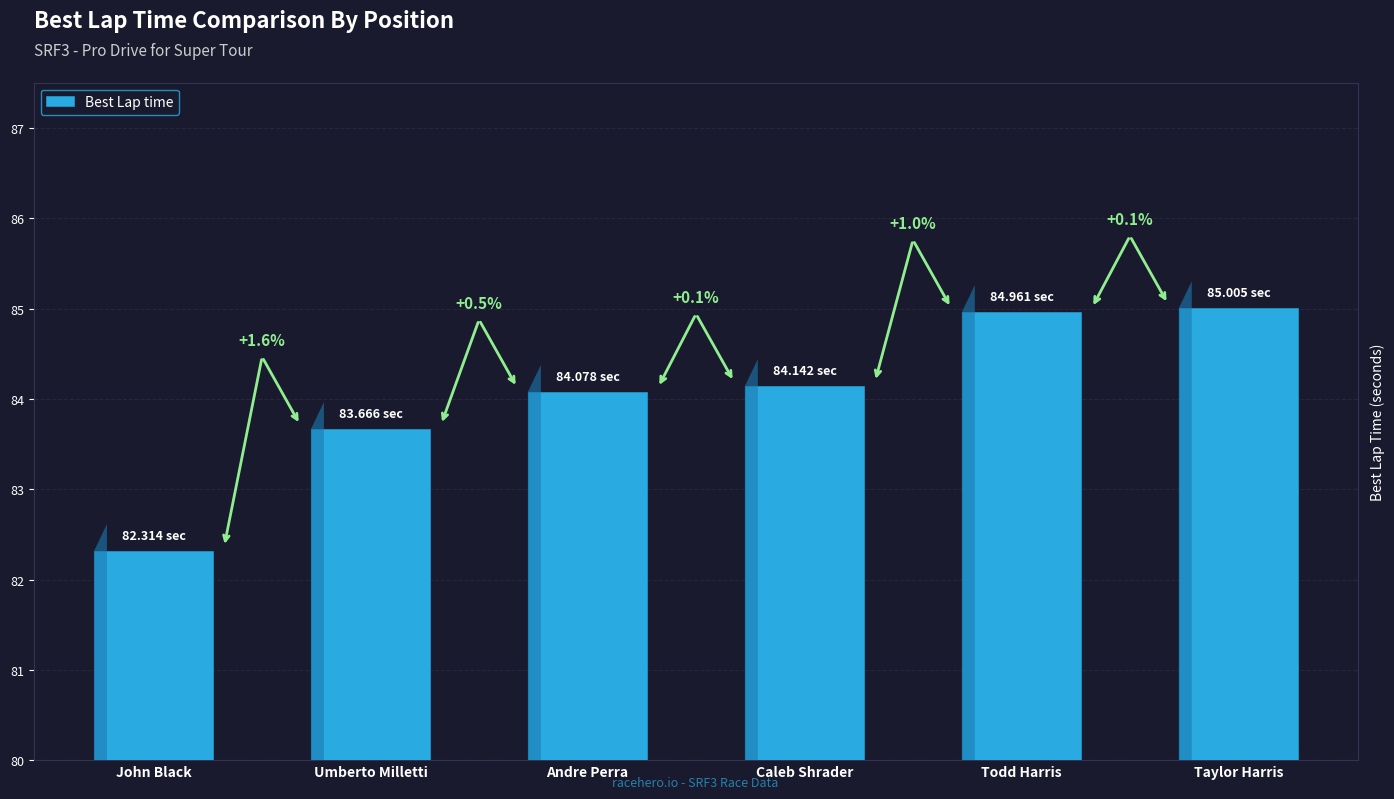

Reading left to right, list all the values displayed in this chart.

82.3	83.7	84.1	84.1	85.0	85.0